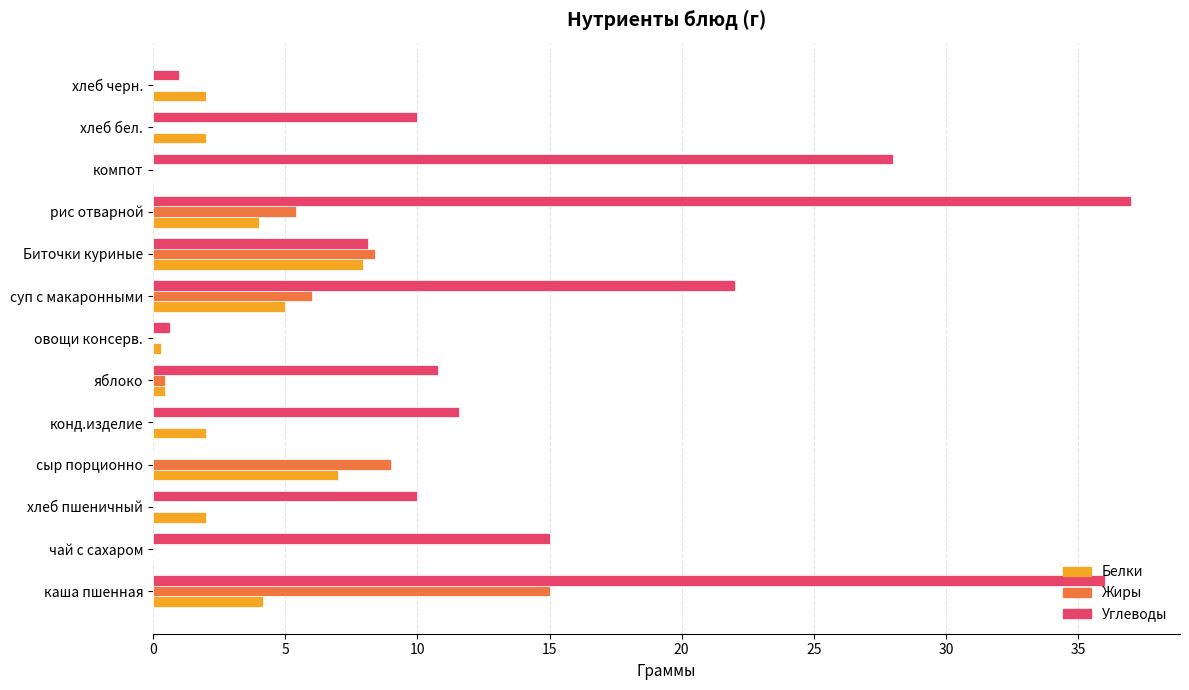

Between чай с сахаром and рис отварной, which series saw the biggest shift?

Углеводы